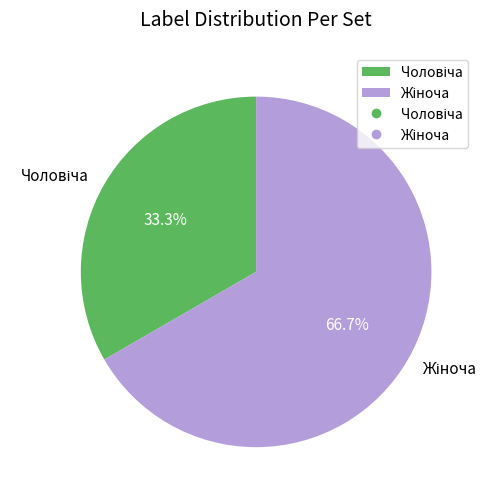

Is there any slice that represents more than half of the pie?

Yes